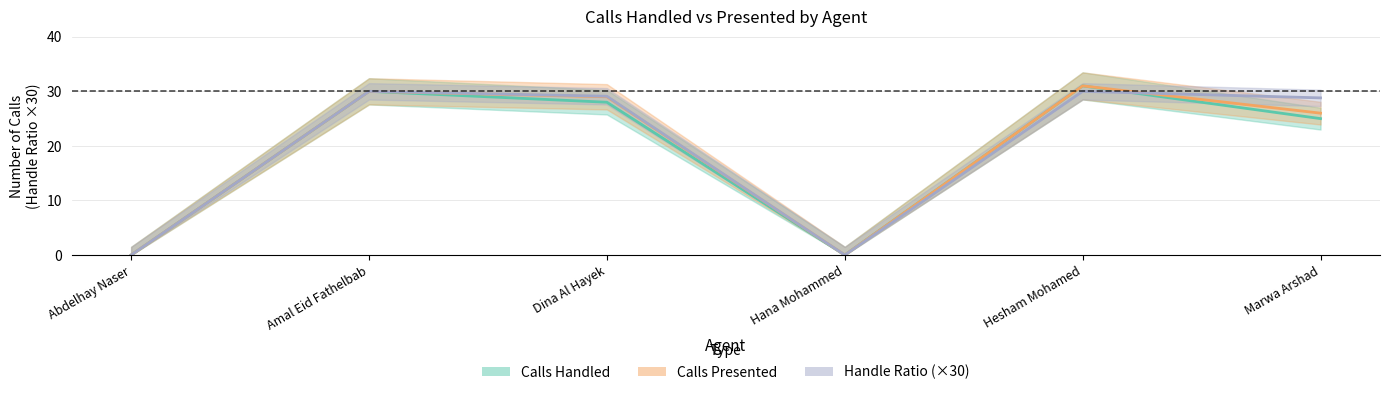

True or false: Calls Handled has a value of 21 at Abdelhay Naser.

False